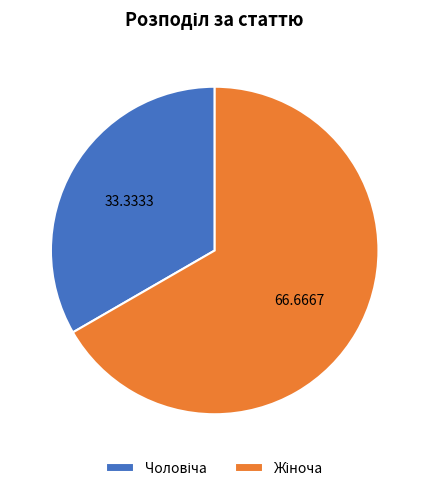

Is there a majority slice in this chart?

Yes